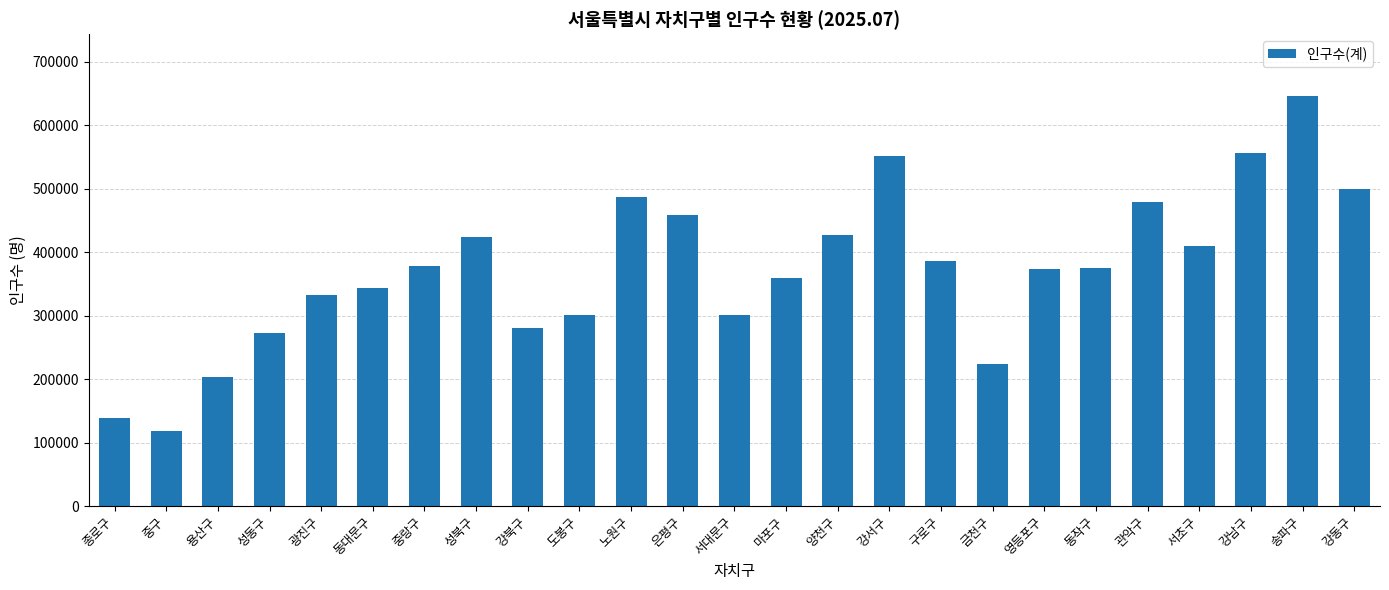

Is it true that the value at 노원구 is 141184?

False